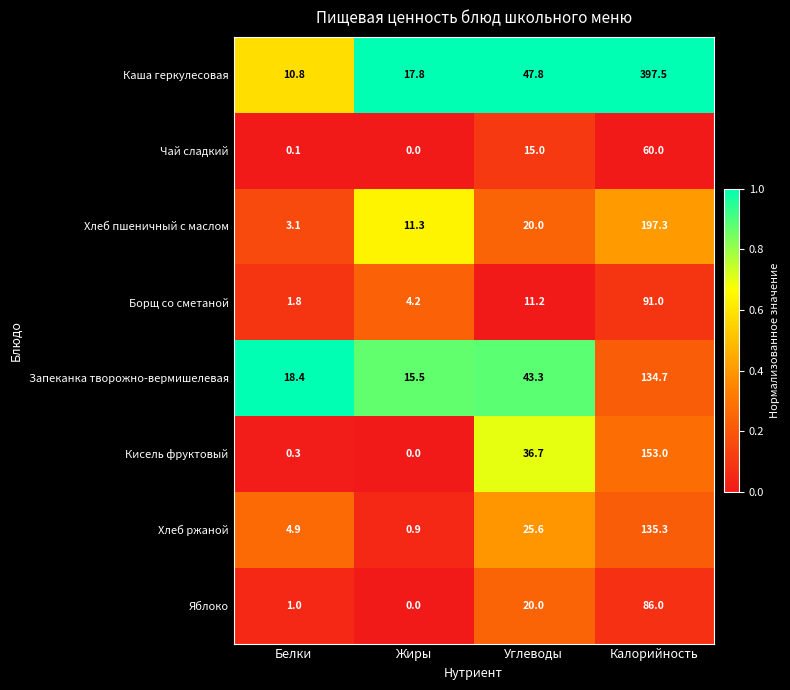

The Каша геркулесовая series shows 47.8 at Углеводы. True or false?

True